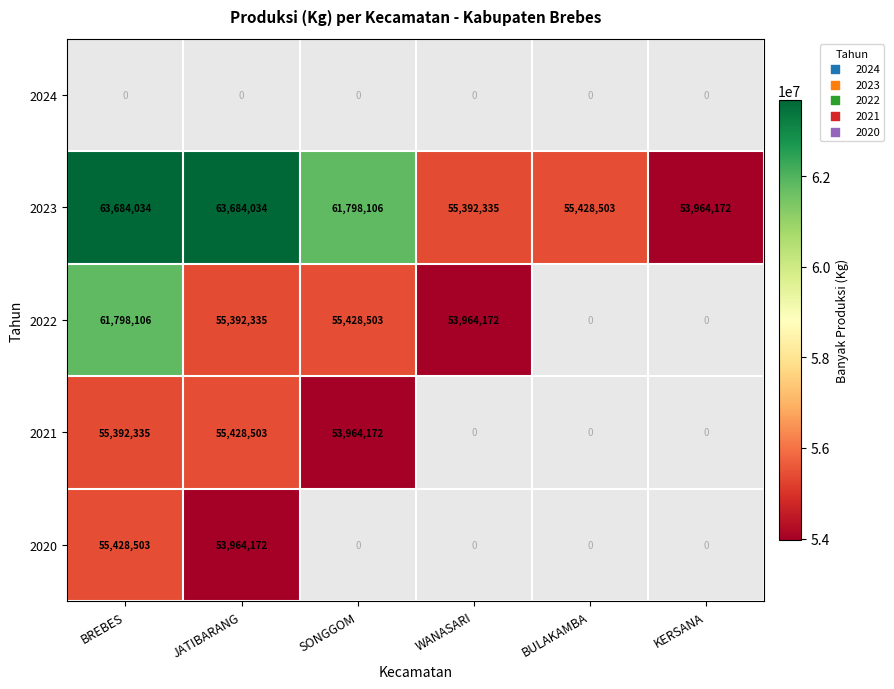

How many distinct data groups are displayed?

5